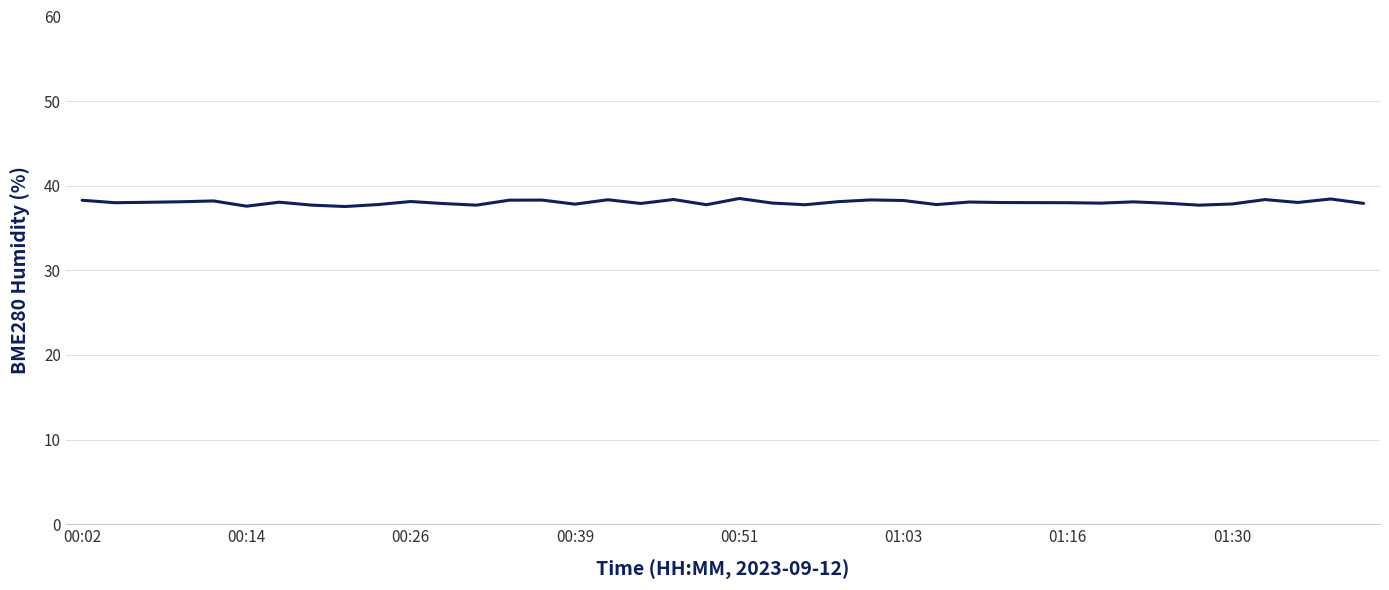

What is the greatest value displayed?

38.5